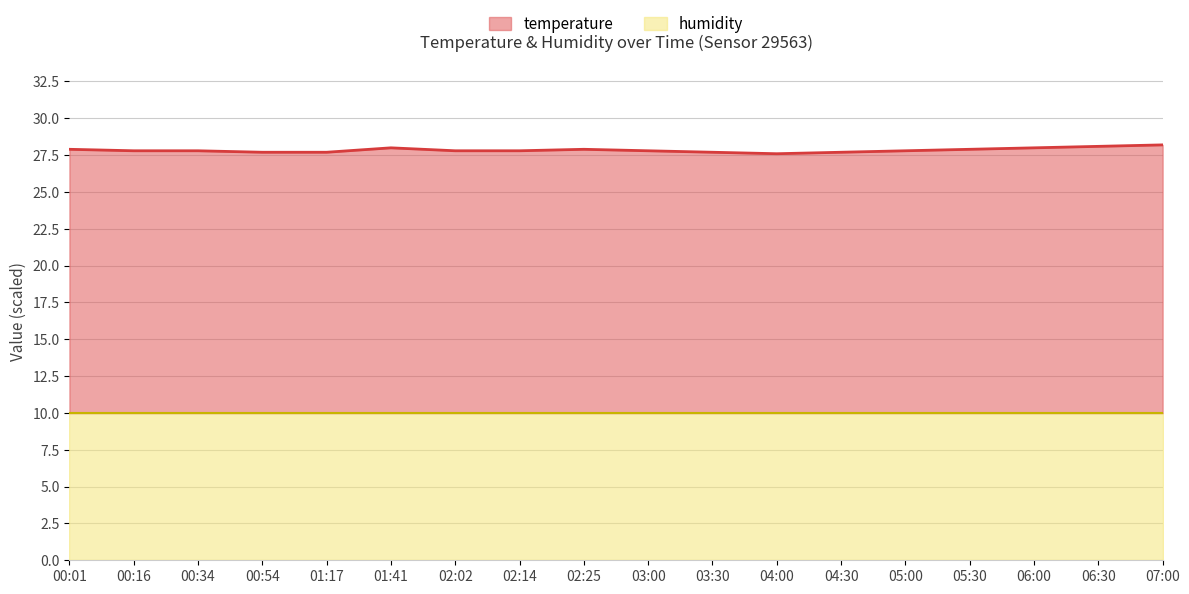

Is it true that the value at 03:00 is 15.3?

False